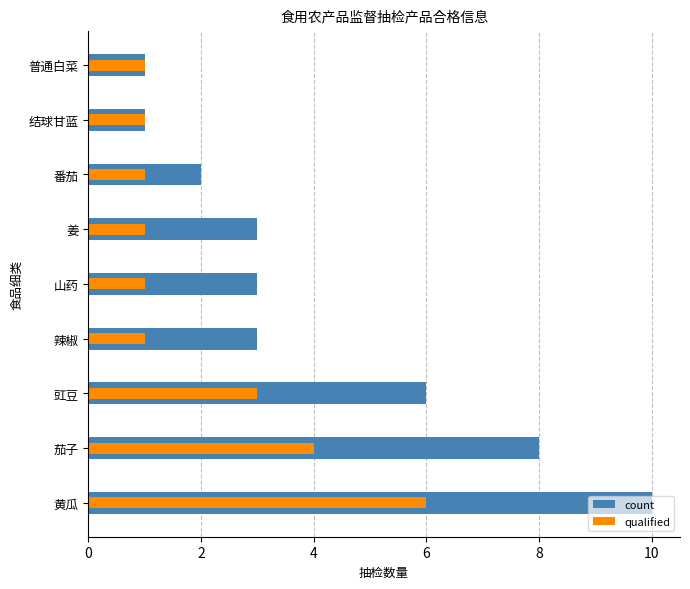

How many values in the qualified series exceed 1?

3